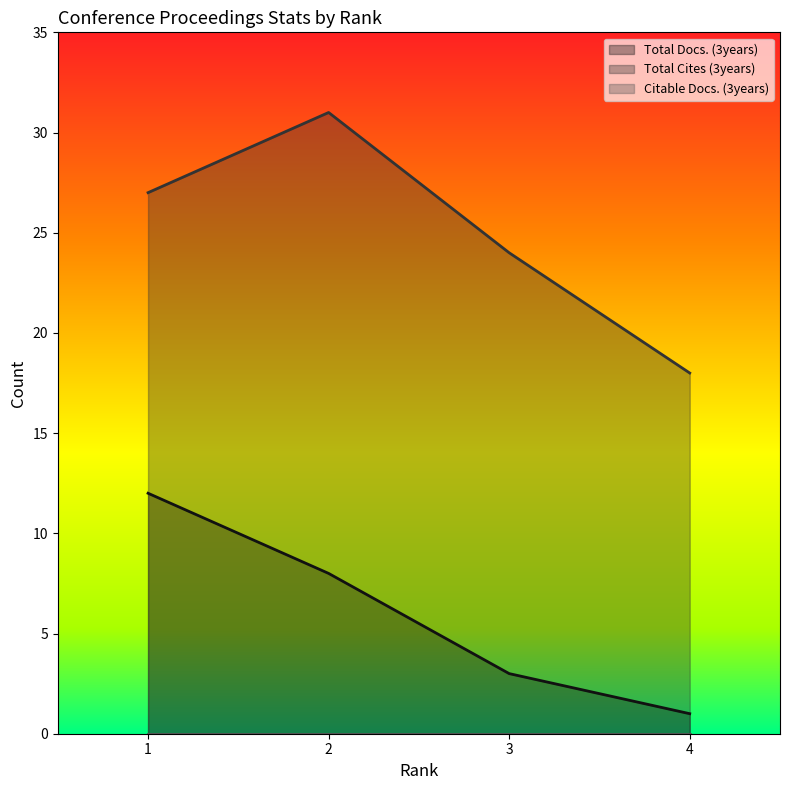

List the series in order of their peak value, highest first.

Total Cites (3years), Total Docs. (3years)